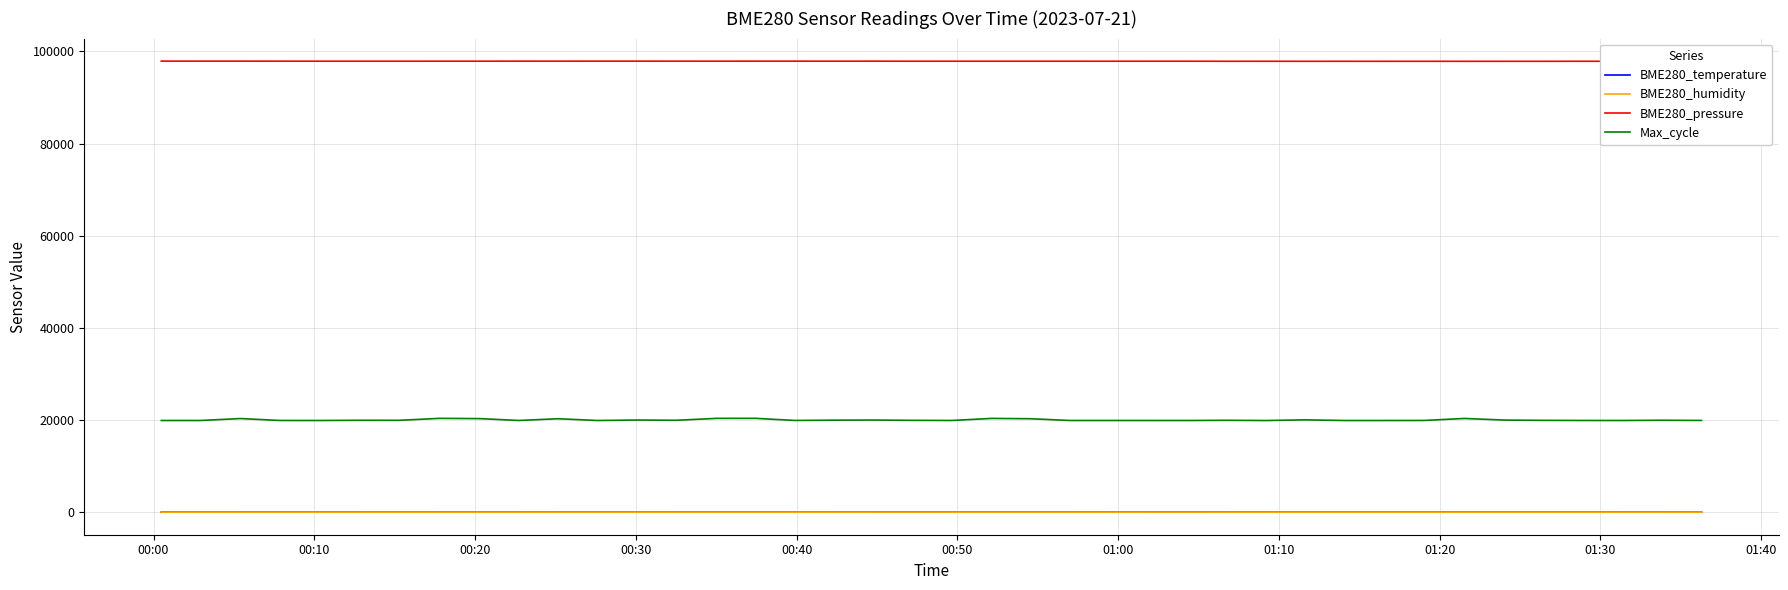

True or false: Max_cycle and BME280_pressure cross at least once.

False